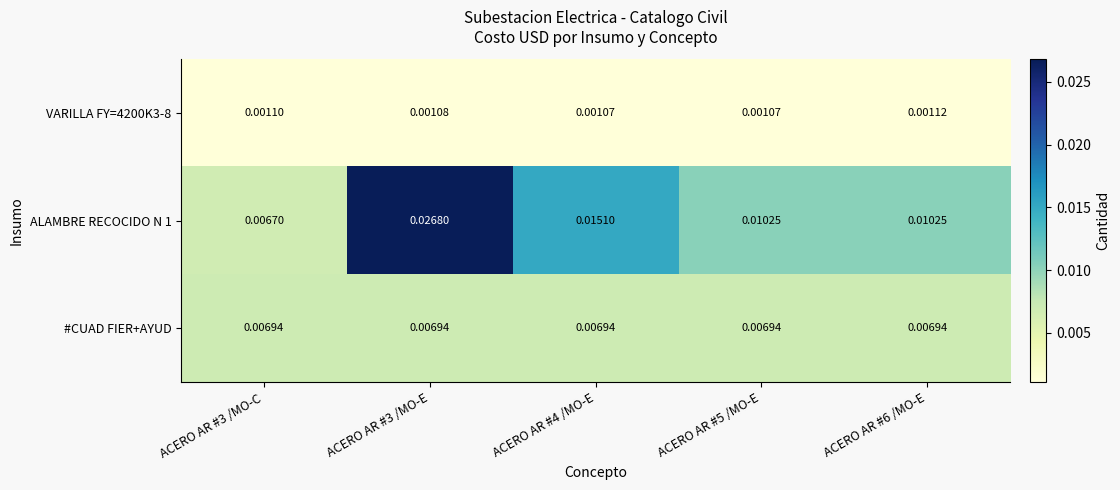

At which category does the chart reach its peak across all series?

ACERO AR #3 /MO-E